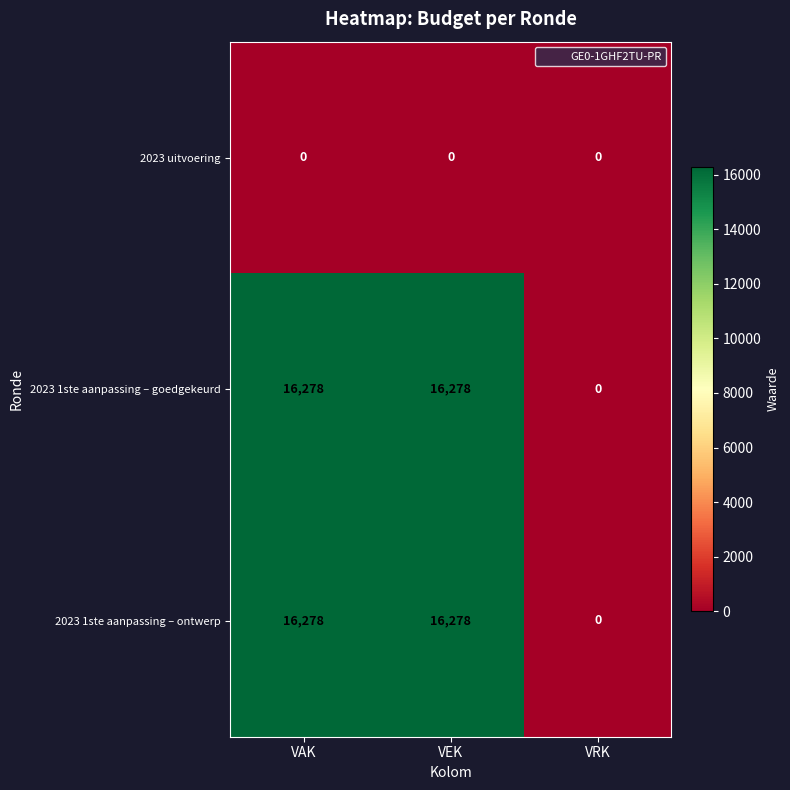

The value of 2023 1ste aanpassing – goedgekeurd at VRK is -5656. True or false?

False